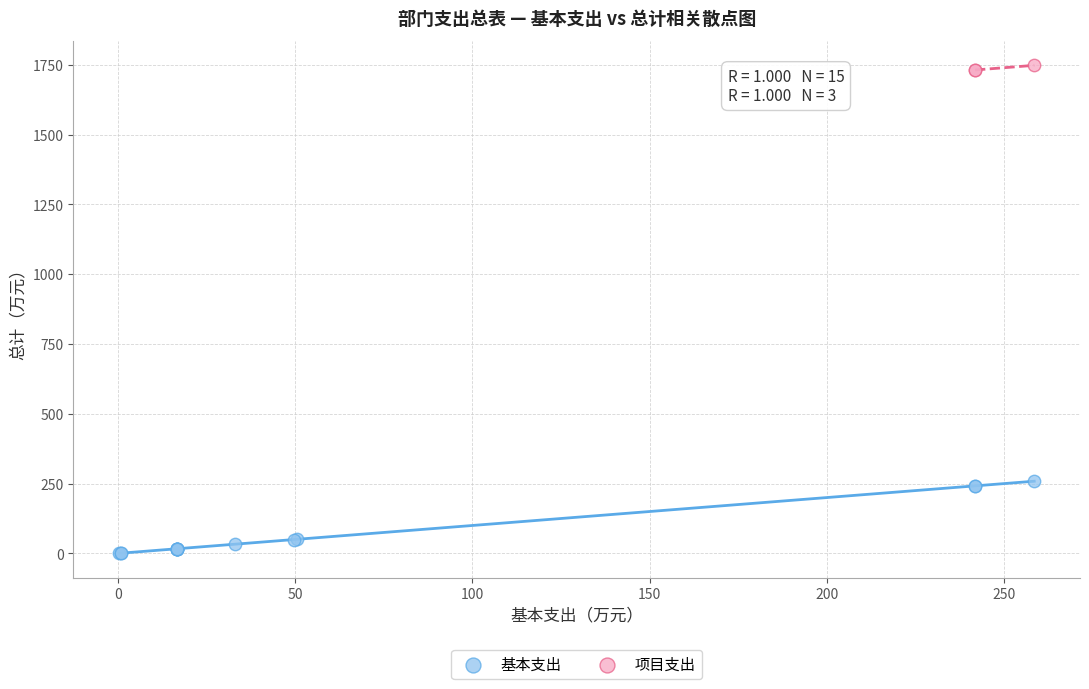

Which series contains the highest Y value?

项目支出